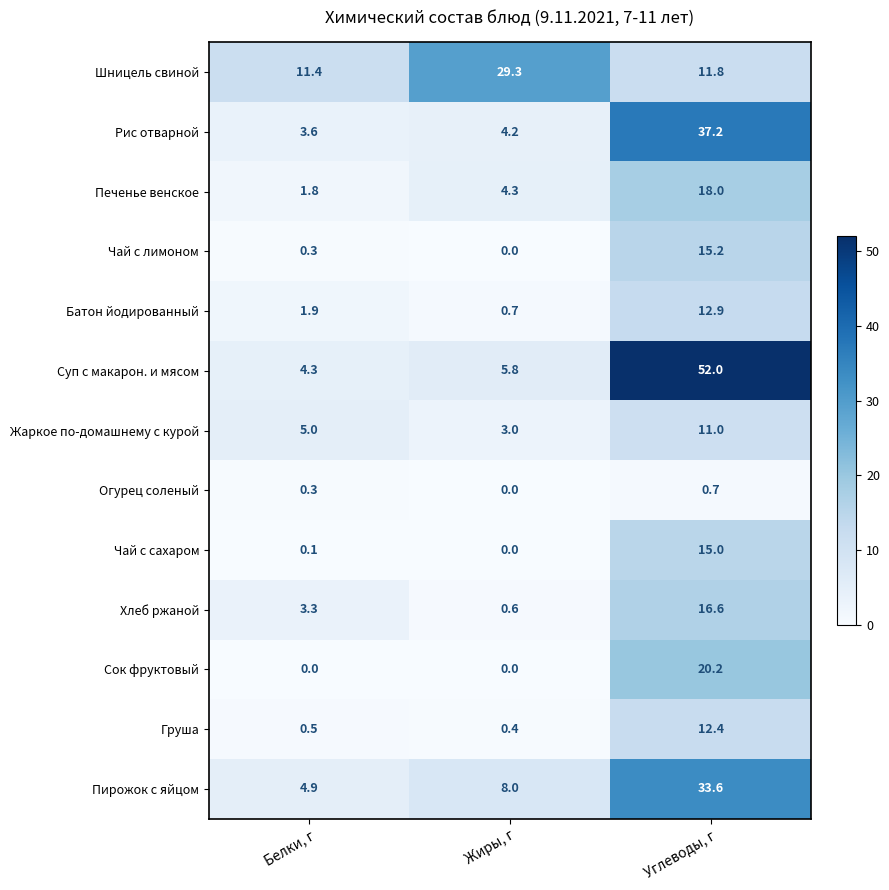

At which category is the sum across all series the highest?

Углеводы, г